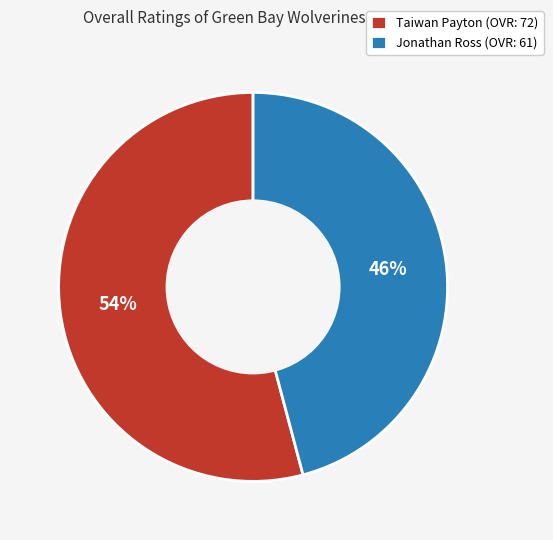

To the nearest percent, what percentage of the pie is Taiwan Payton?

54%